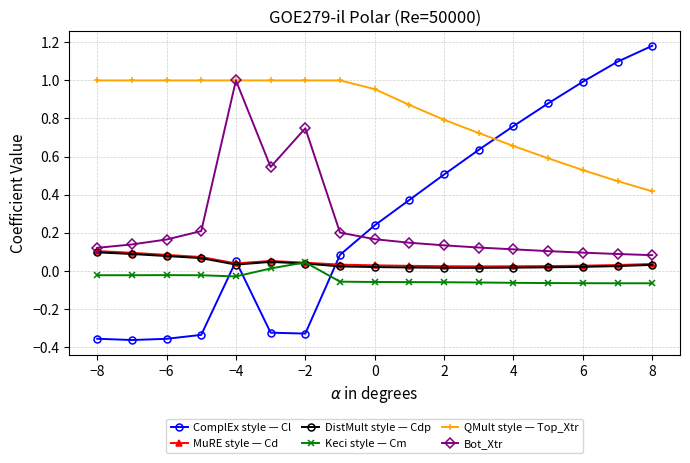

Which series has the largest range (max minus min)?

ComplEx style — Cl